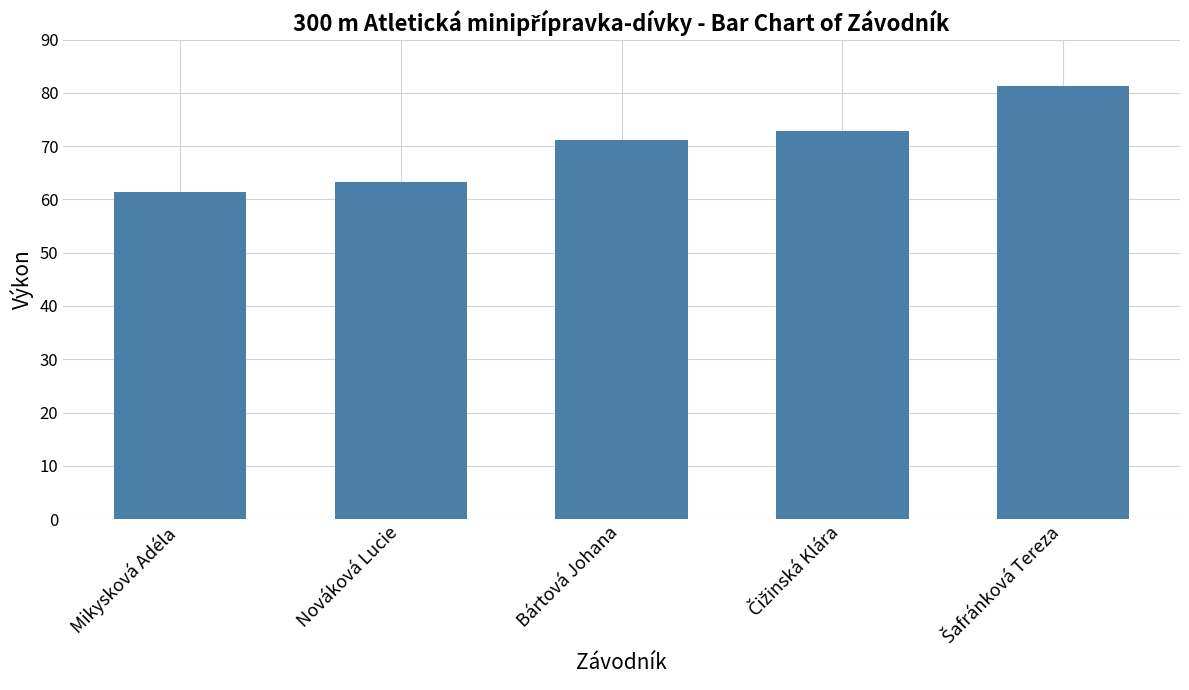

What is the ratio of the value at Mikysková Adéla to the value at Nováková Lucie?

1.0